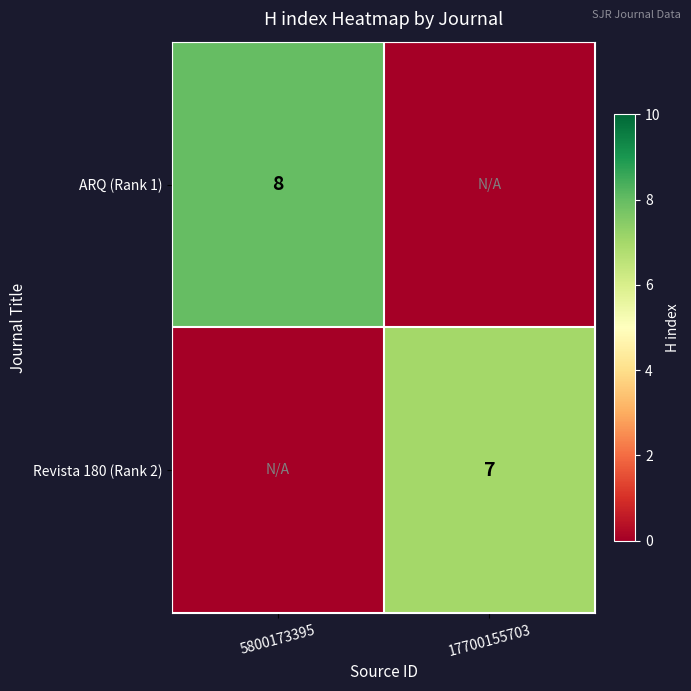

Which has a higher value, 5800173395 or 17700155703?

5800173395